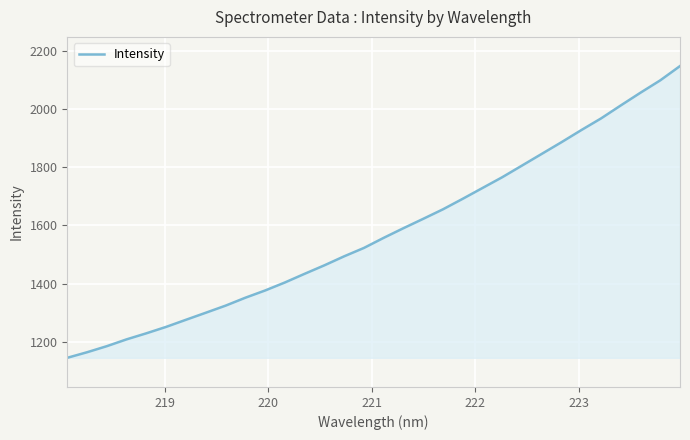

How many values exceed 1557?

16